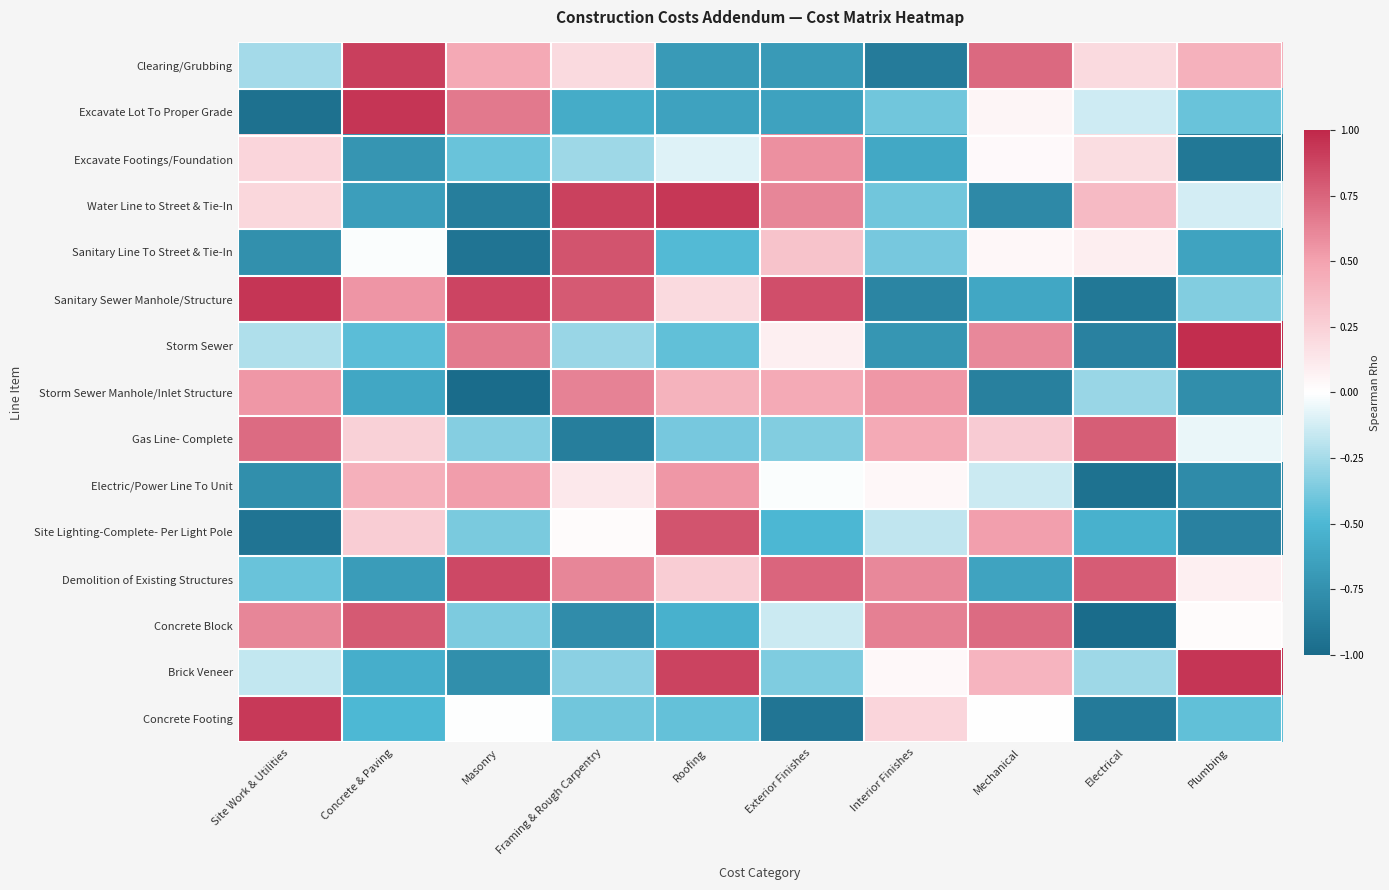

At which category is the sum across all series the highest?

Framing & Rough Carpentry